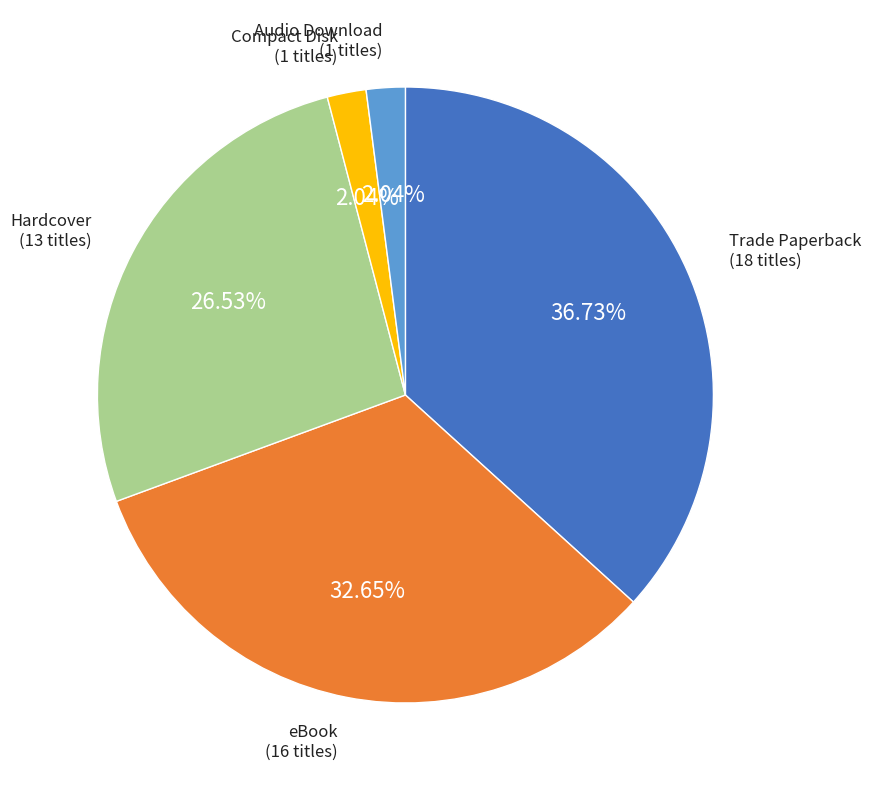

Is there any slice that represents more than half of the pie?

No